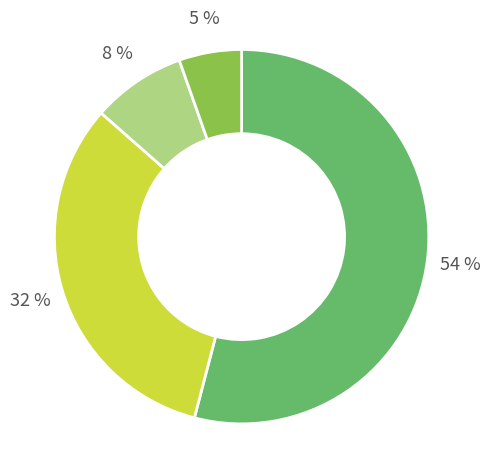

Does any single category account for the majority?

Yes